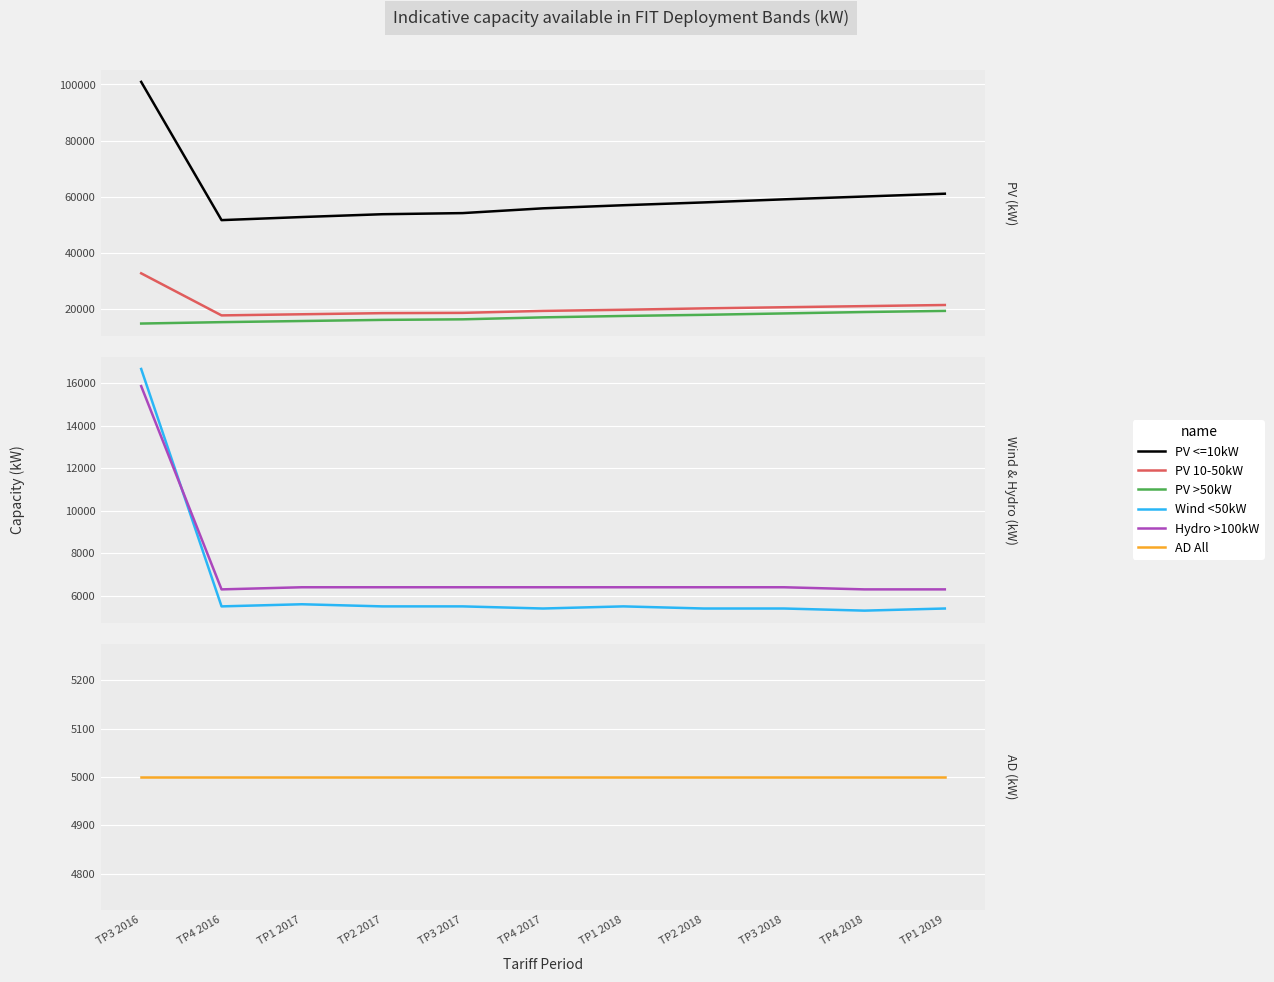

What is the total value across all series at TP2 2018?

113100.0